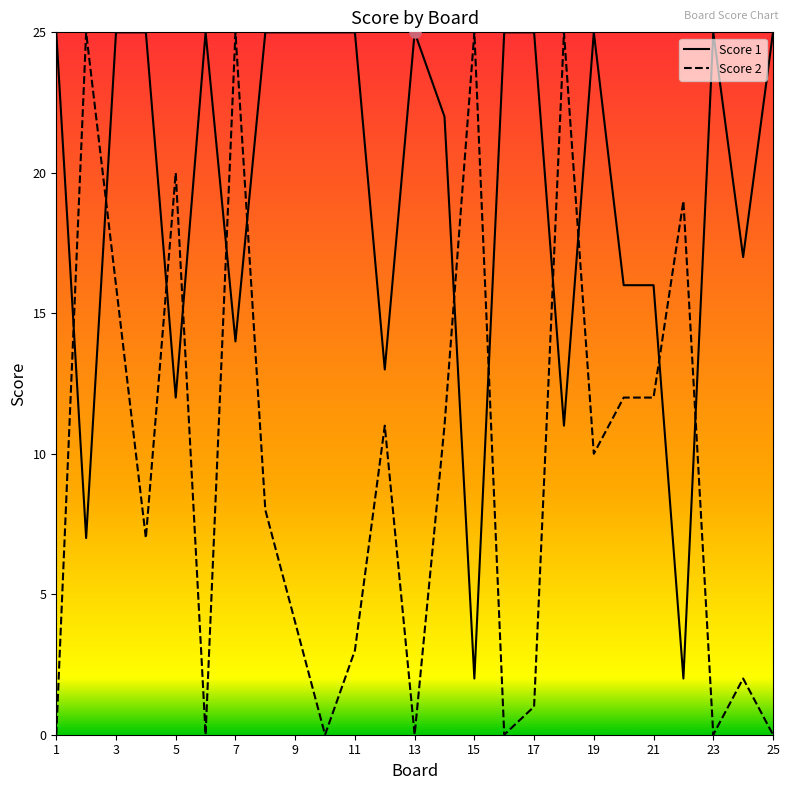

Which series has the largest range (max minus min)?

Score 2